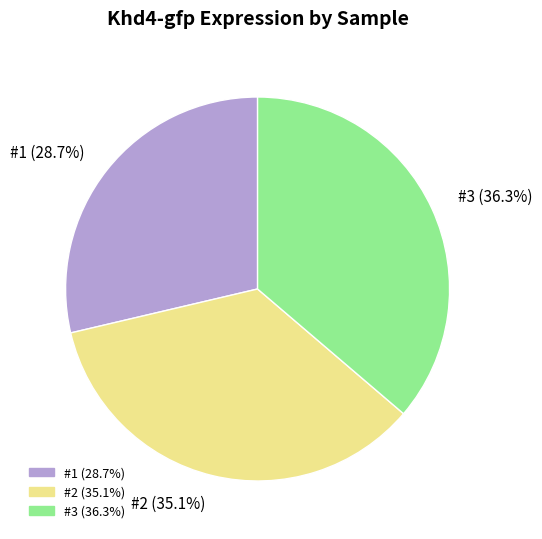

To the nearest percent, what percentage of the pie is #2?

35%